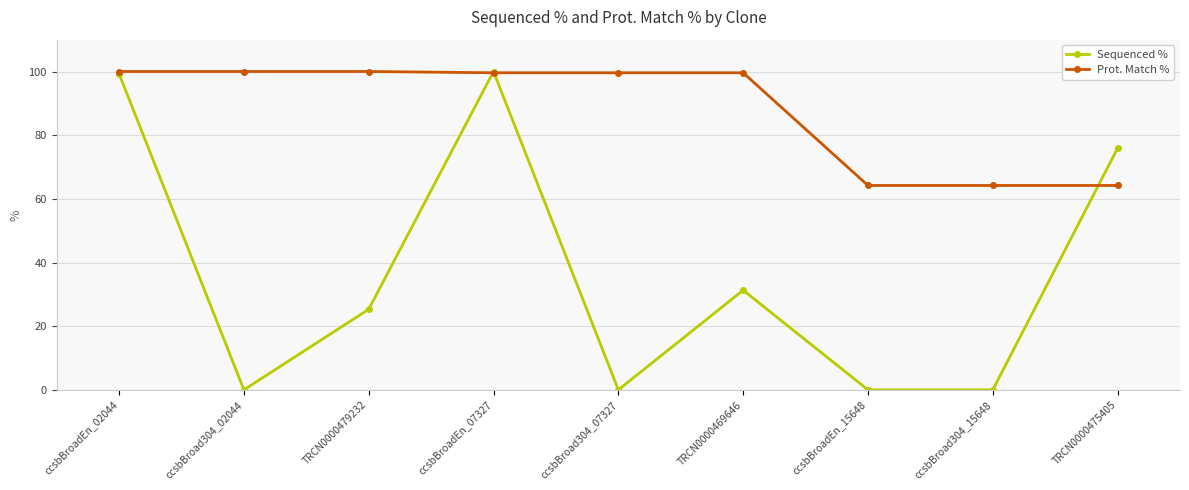

What is the total value across all series at ccsbBroad304_07327?

99.6